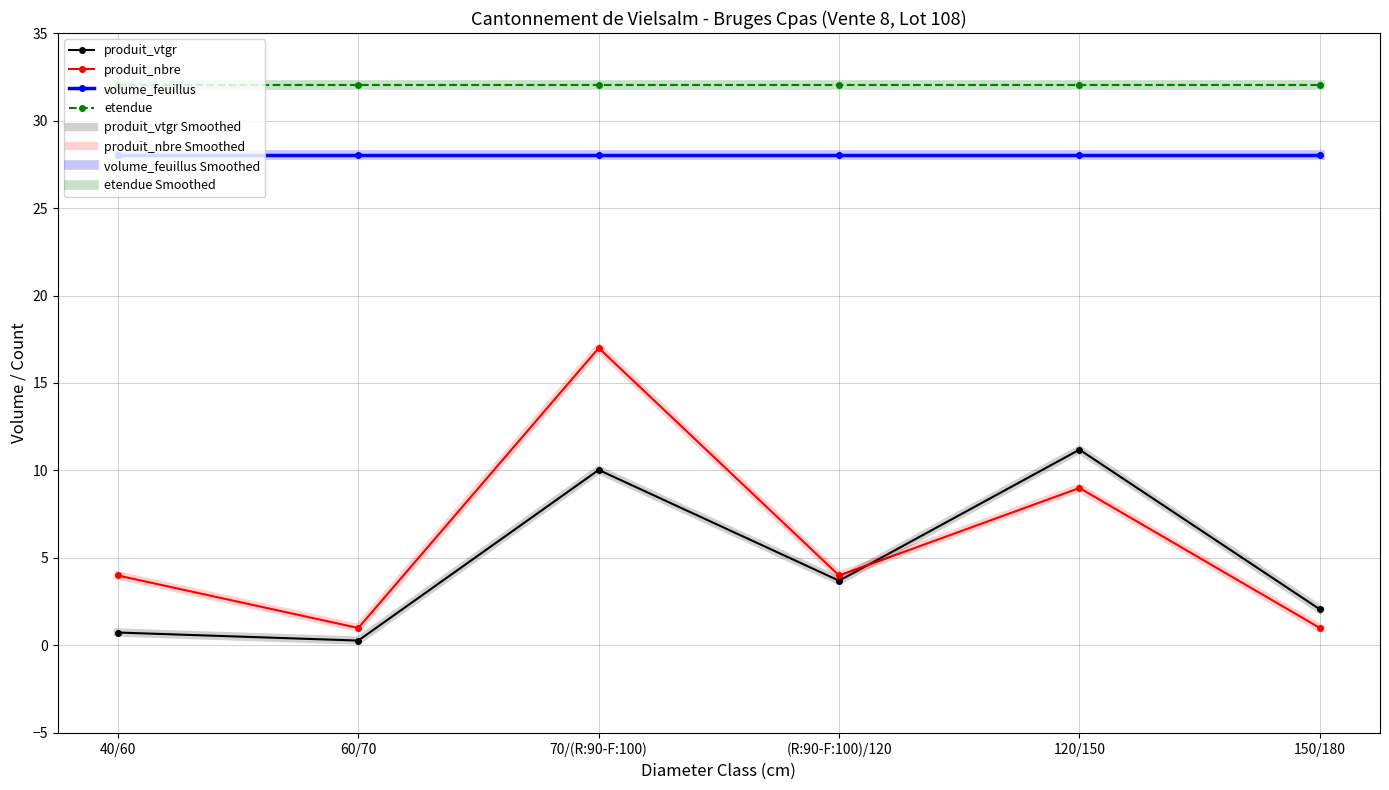

Which has a higher value, 70/(R:90-F:100) or (R:90-F:100)/120?

70/(R:90-F:100)